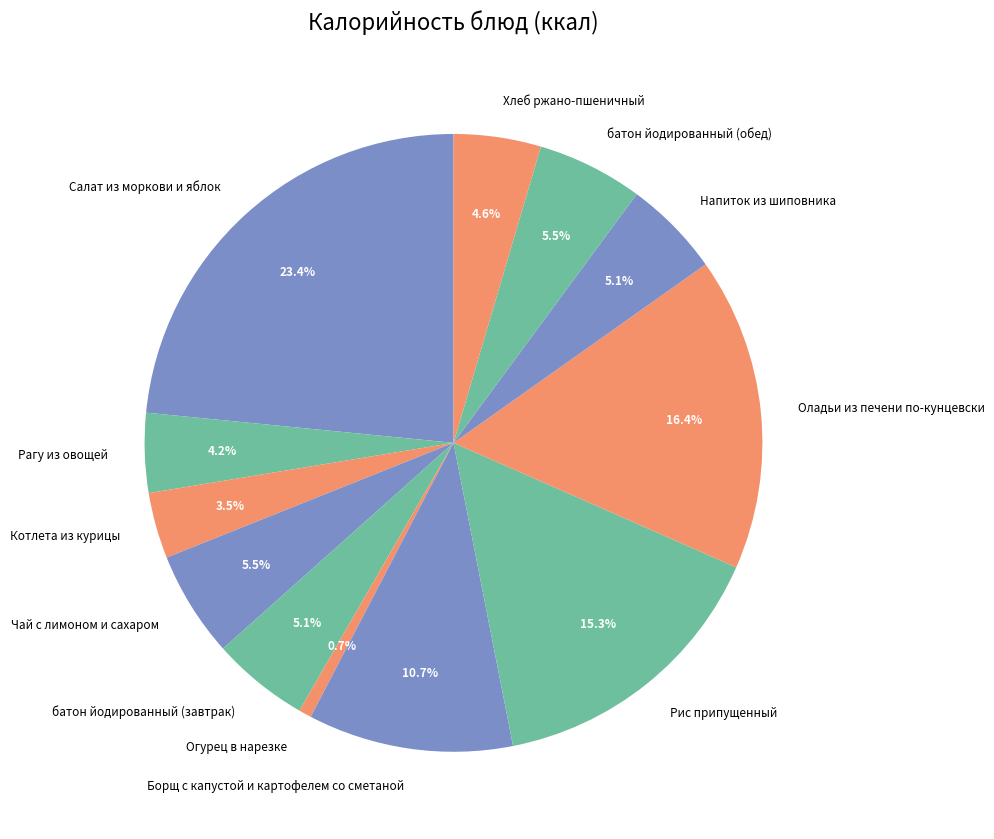

How many slices are in this pie chart?

12